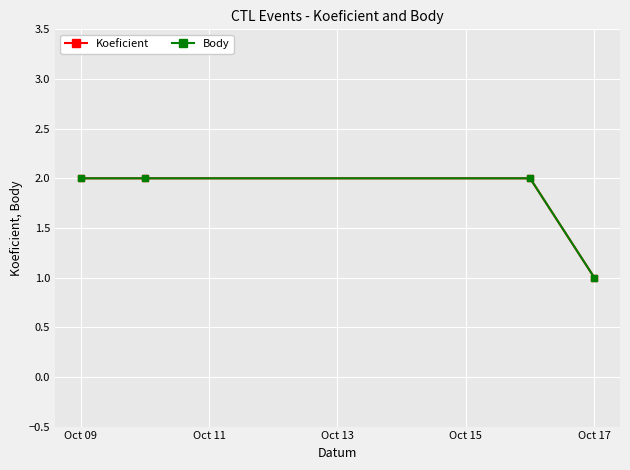

True or false: Body and Koeficient cross at least once.

False